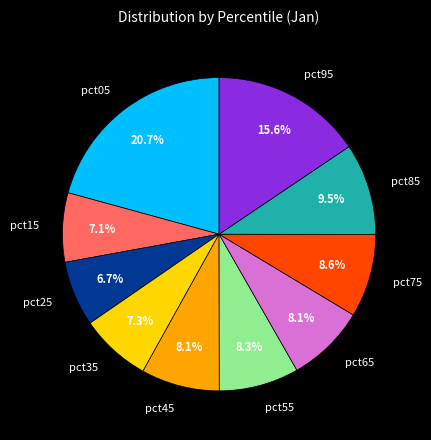

Which slice is the largest?

pct05